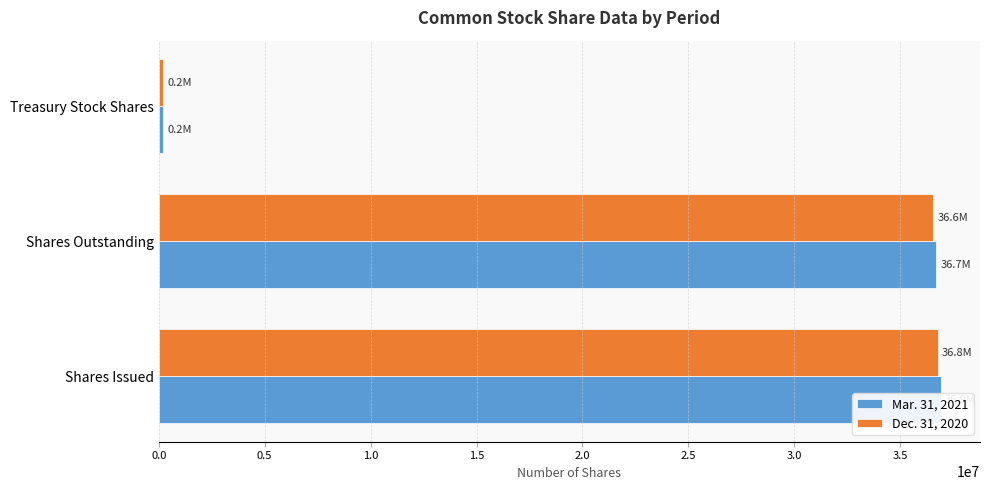

What is the average value of the Dec. 31, 2020 series?

24514000